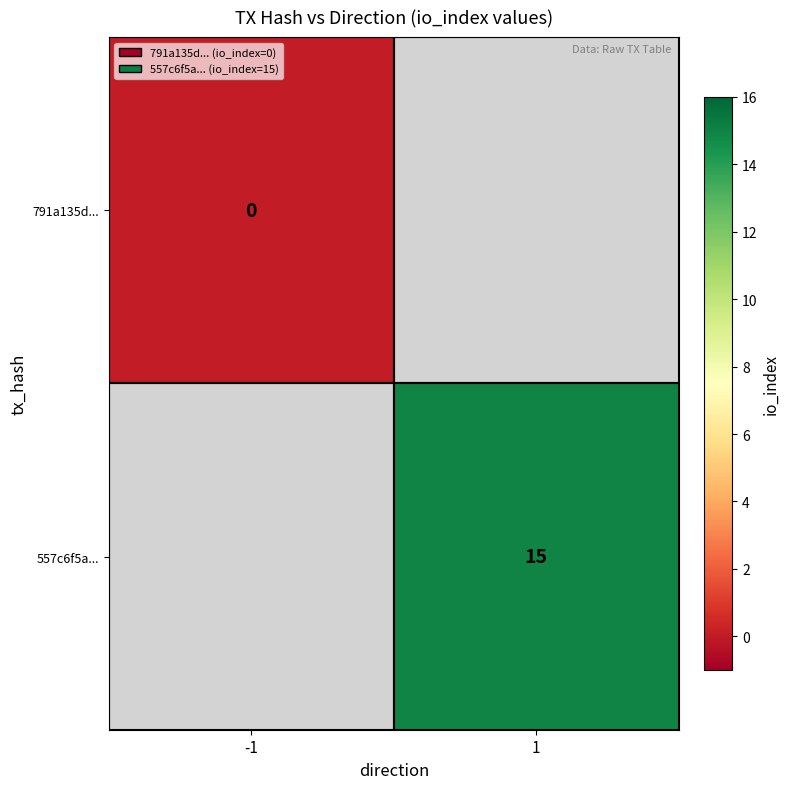

Is the value of 791a135d... at -1 greater than the value of 557c6f5a... at 1?

No